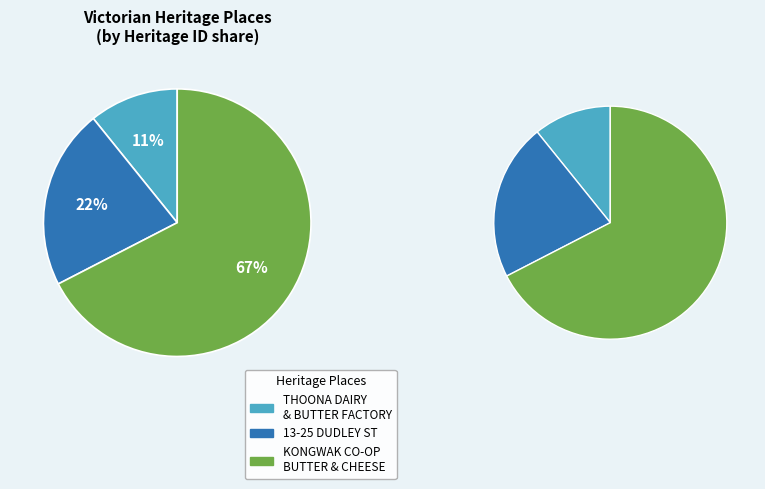

What is the ratio of the value at FORMER THOONA DAIRY AND BUTTER FACTORY to the value at KONGWAK CO-OPERATIVE BUTTER & CHEESE FACTORY?

0.2